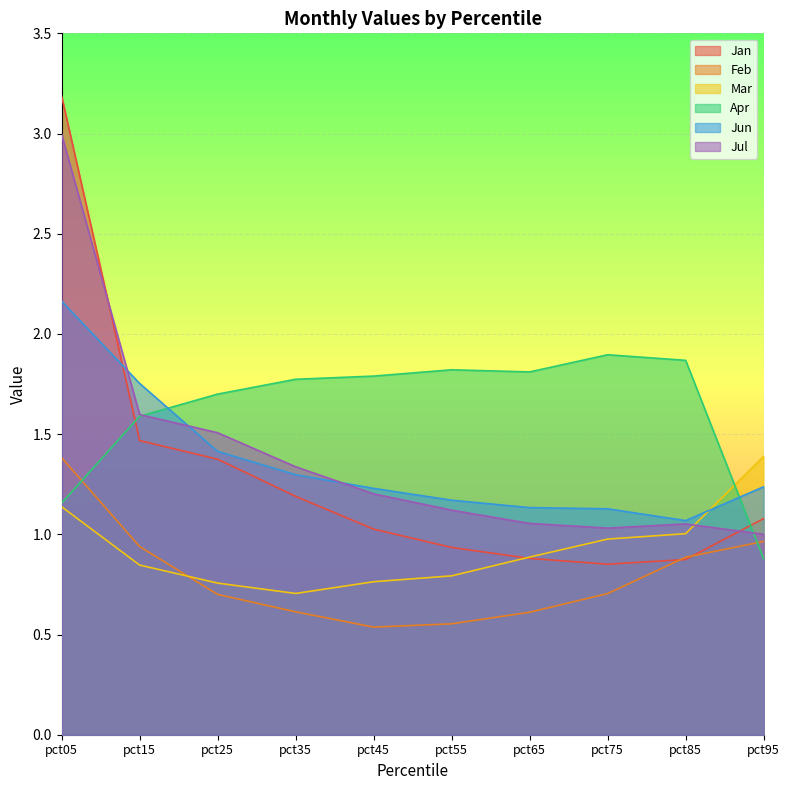

What is the difference between the highest and lowest values at pct75?

1.2